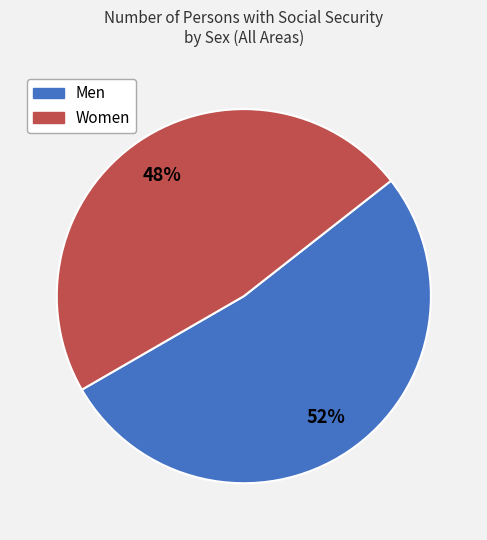

What percentage is the Men slice, to the nearest percent?

52%